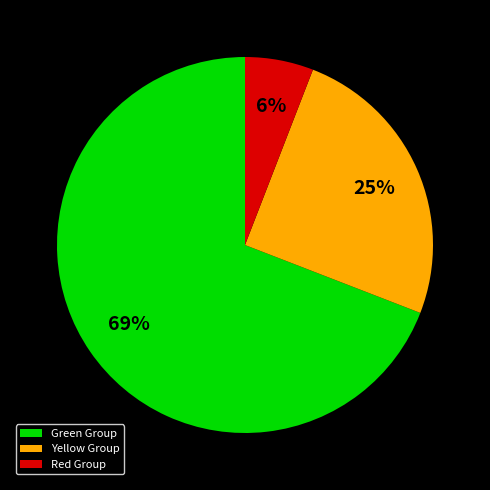

To the nearest percent, what is the average slice percentage?

33%